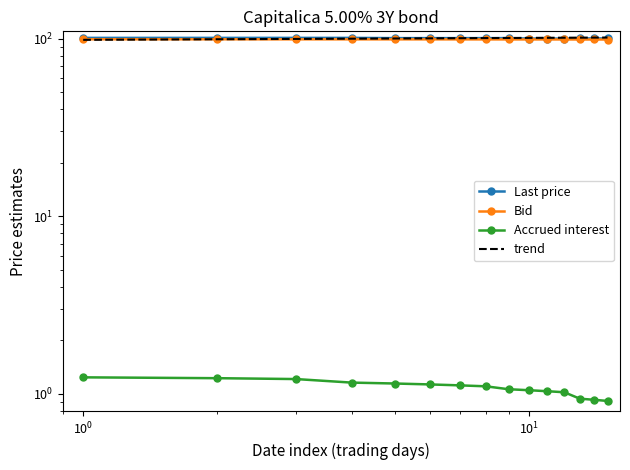

At 2022-05-09, list the series in order from largest to smallest.

Last price, Bid, Accrued interest